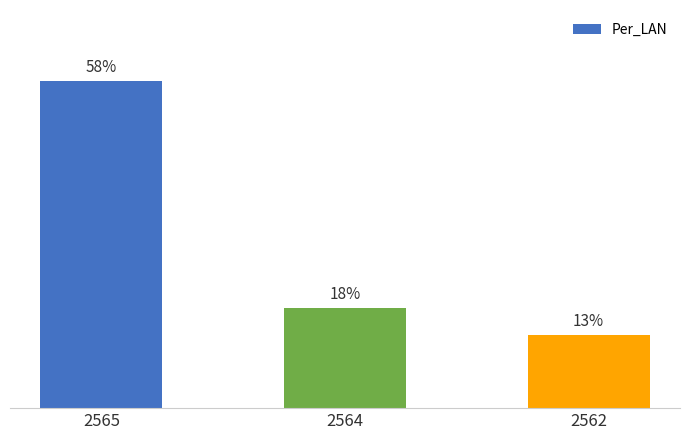

Does the chart contain any negative values?

No